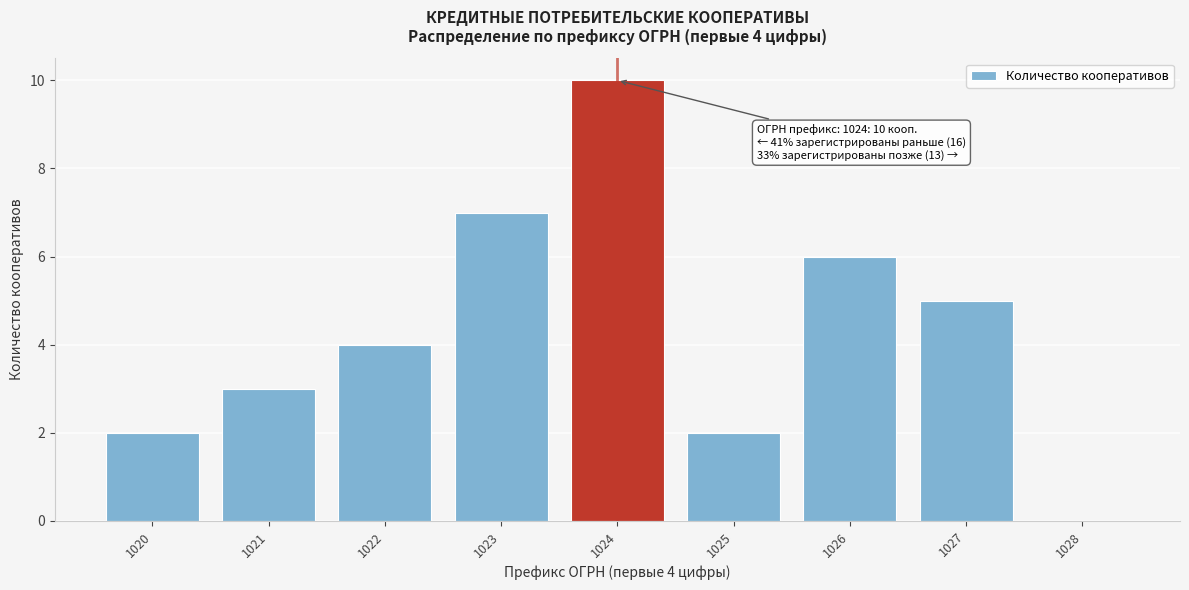

Reading right to left, what are all the values shown in this chart?

1028=0	1027=5	1026=6	1025=2	1024=10	1023=7	1022=4	1021=3	1020=2